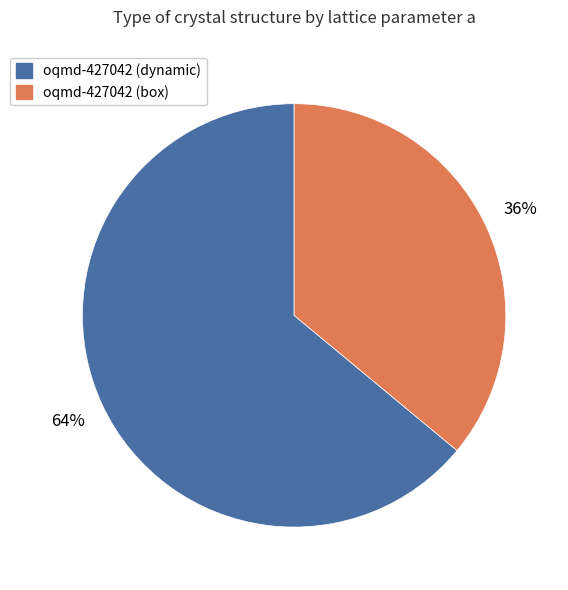

Combined, do oqmd-427042 (dynamic) and oqmd-427042 (box) account for over 50%?

Yes